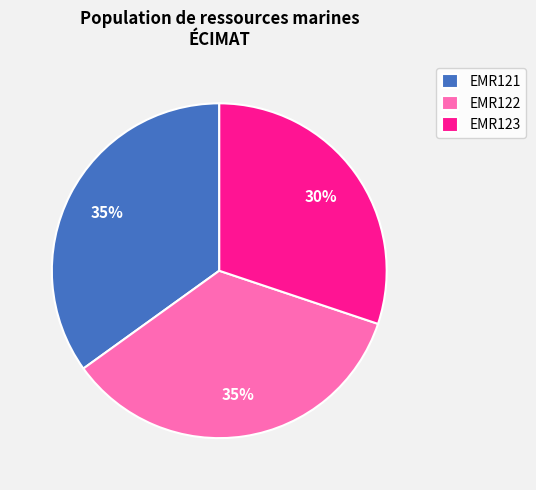

Approximately how many times larger is the value at EMR122 compared to EMR123?

1.2